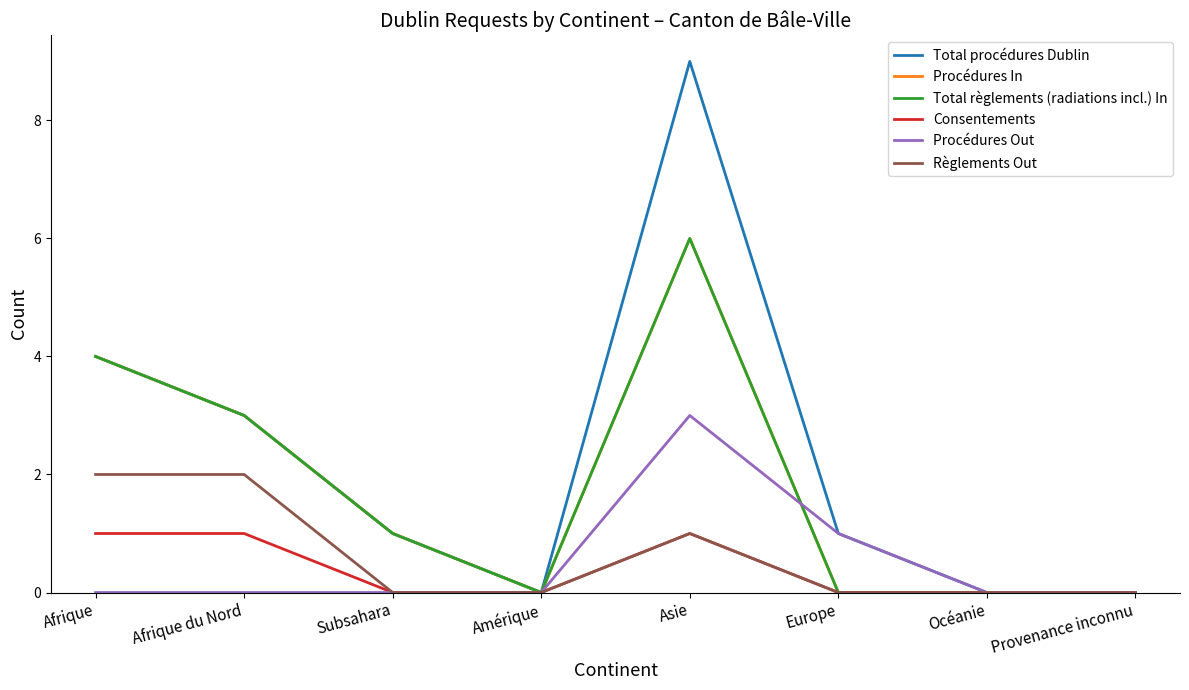

Is the value of Total procédures Dublin at Afrique du Nord greater than the value of Consentements at Océanie?

Yes